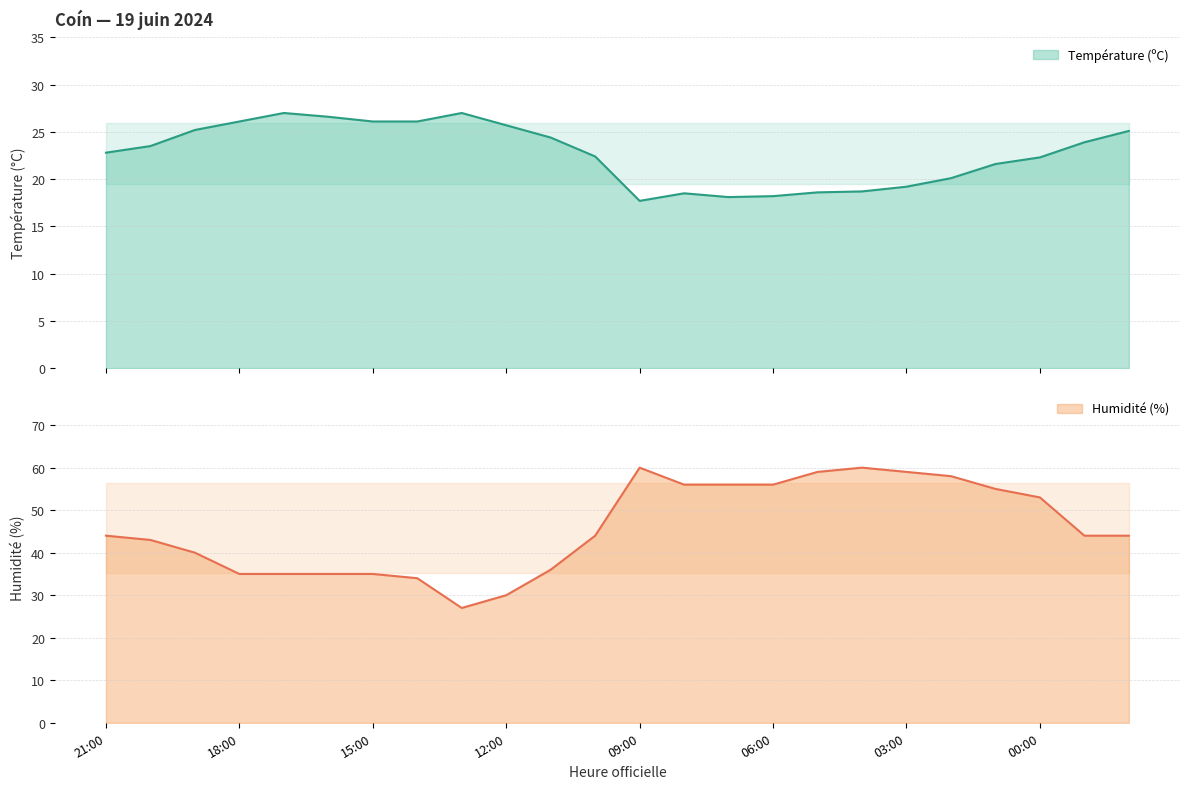

How many lines are shown in the chart?

2